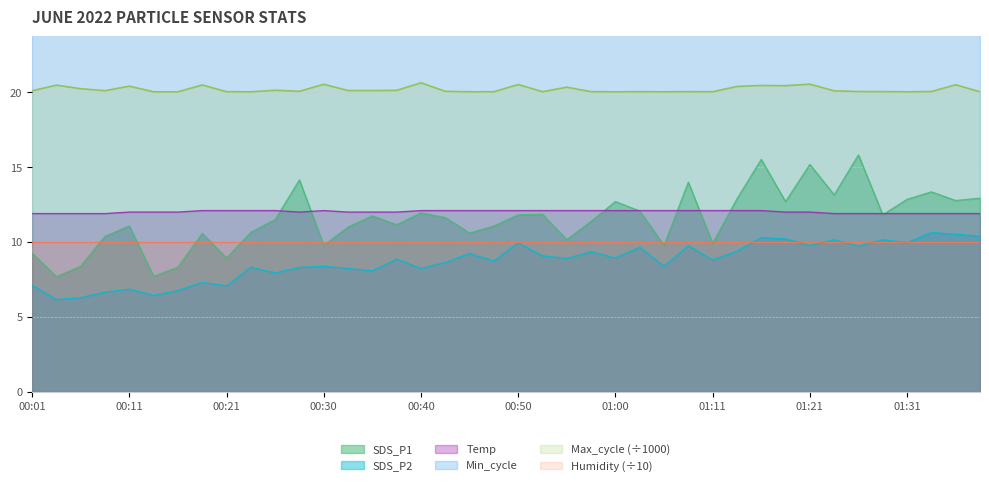

What is the average value of the Max_cycle series?

20.2